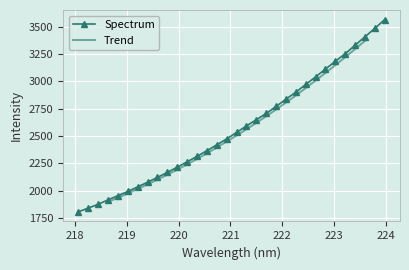

Reading left to right, extract all data points from this chart.

218.0596=1805.4	218.2508=1839.9	218.442=1874.3	218.6332=1914.8	218.8244=1953.2	219.0156=1991.8	219.2067=2033.9	219.3979=2076.4	219.589=2121.2	219.7801=2166.1	219.9712=2214.3	220.1623=2263.1	220.3533=2312.5	220.5444=2365.3	220.7354=2418.3	220.9264=2472.5	221.1174=2531.9	221.3083=2591.2	221.4993=2648.2	221.6902=2705.5	221.8812=2769.7	222.0721=2835.9	222.263=2900.8	222.4538=2970.4	222.6447=3040.2	222.8355=3111.6	223.0264=3182.6	223.2172=3252.1	223.408=3329.8	223.5987=3406.7	223.7895=3483.8	223.9802=3564.1